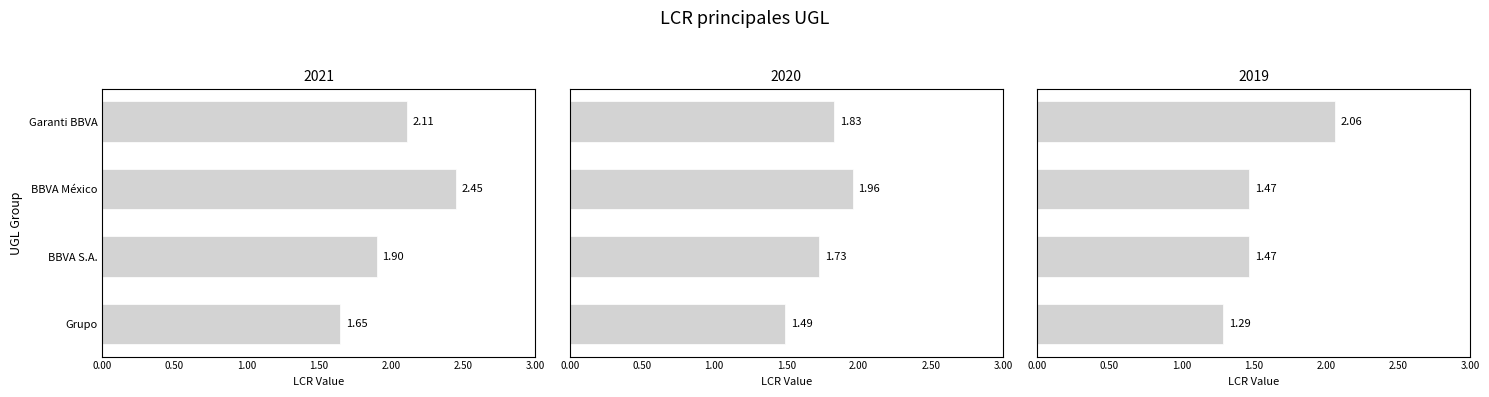

What is the lowest value of the 2021 series?

1.6